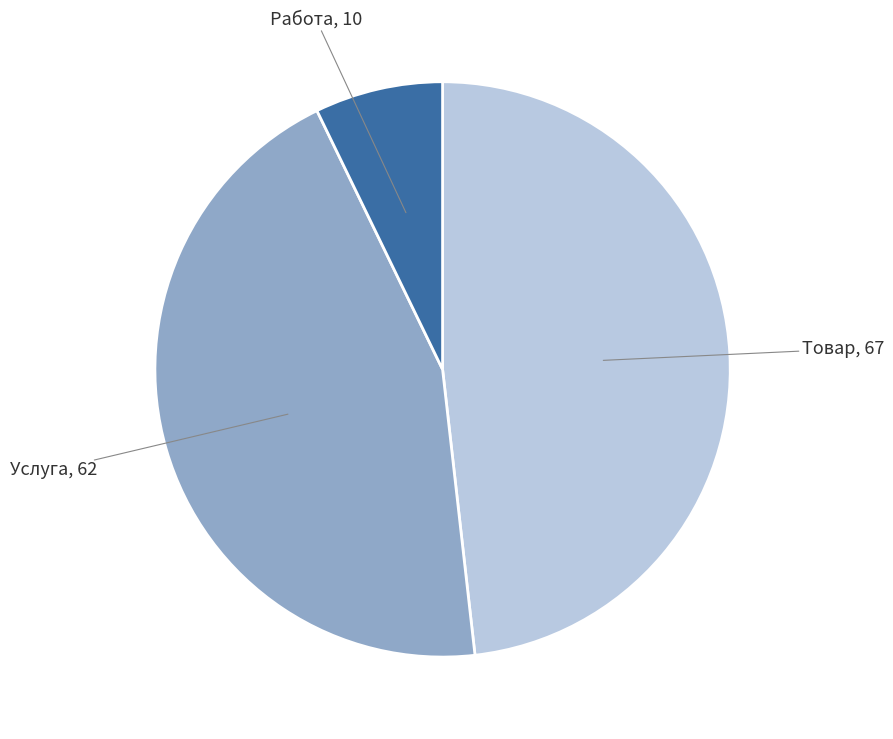

Which slice is the smallest?

Работа